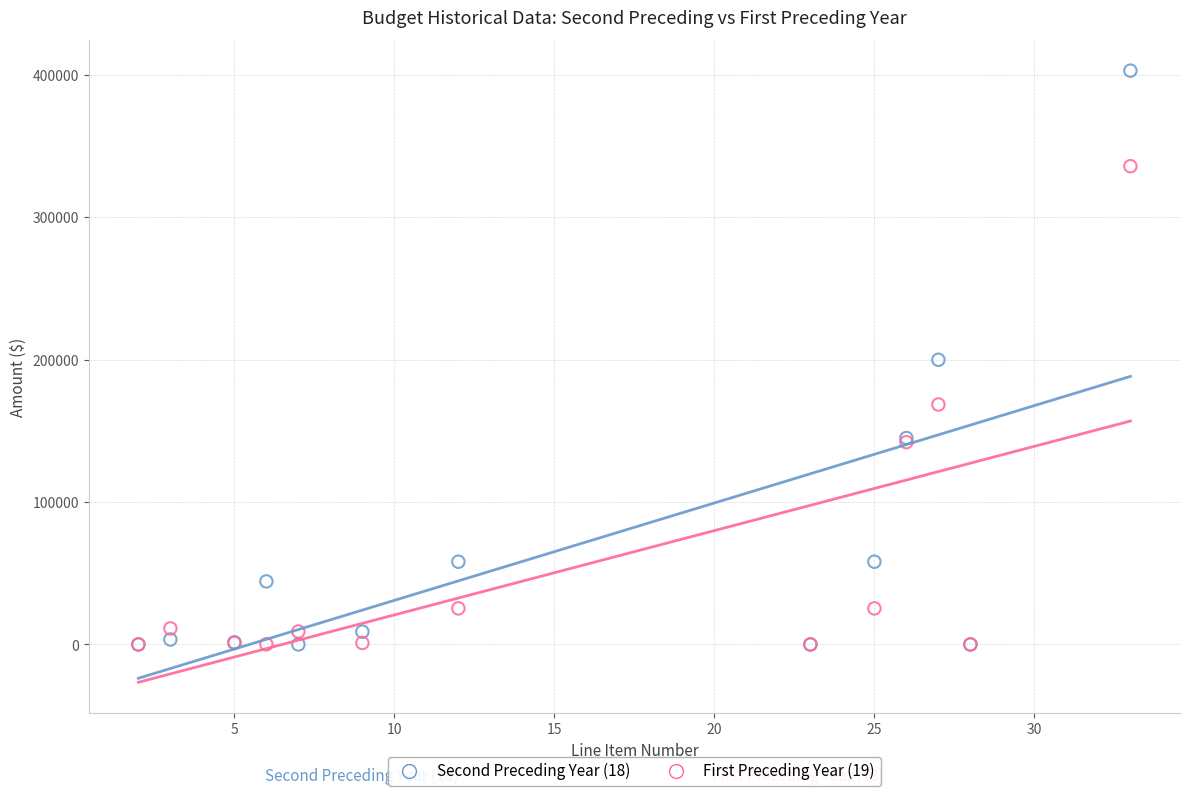

What are all the series names shown in the legend?

Second Preceding Year (18), First Preceding Year (19)